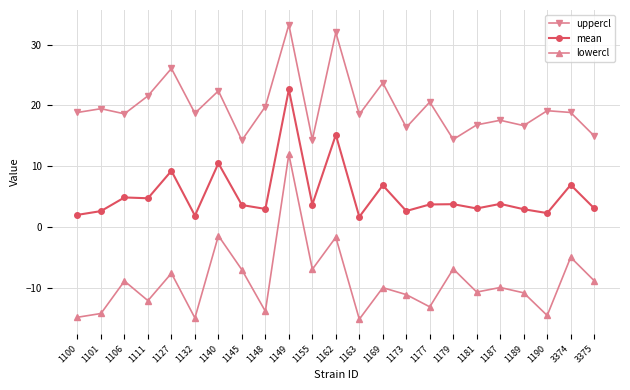

At which label does uppercl first exceed 18?

1100